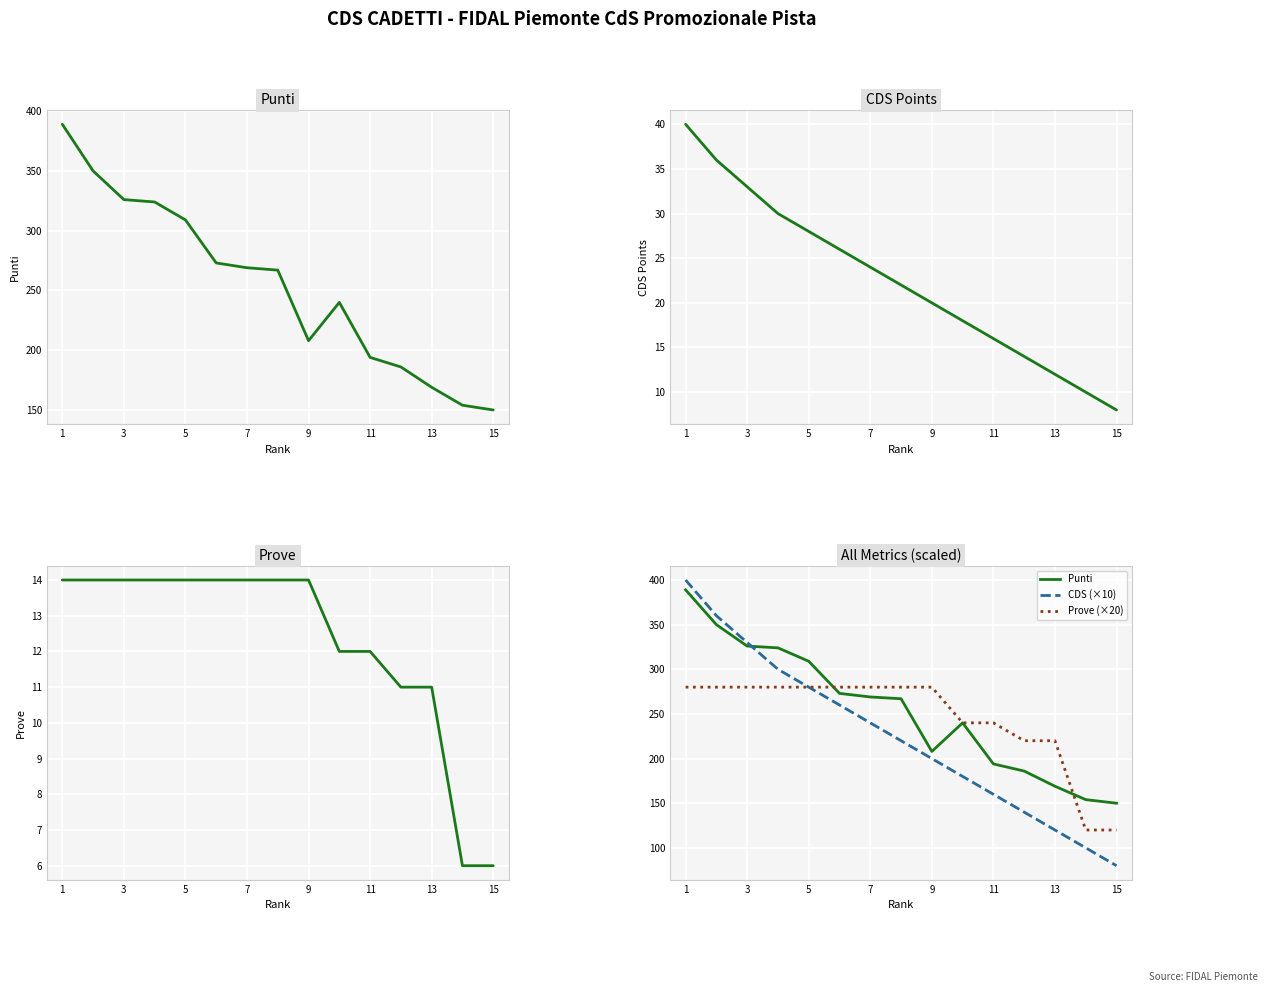

Between 9 and 11, which series saw the biggest shift?

Punti